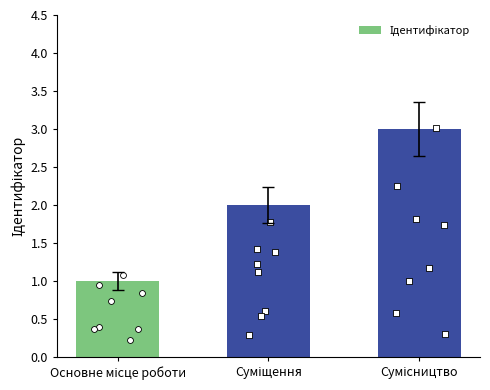

Between Сумісництво and Суміщення, which is larger?

Сумісництво